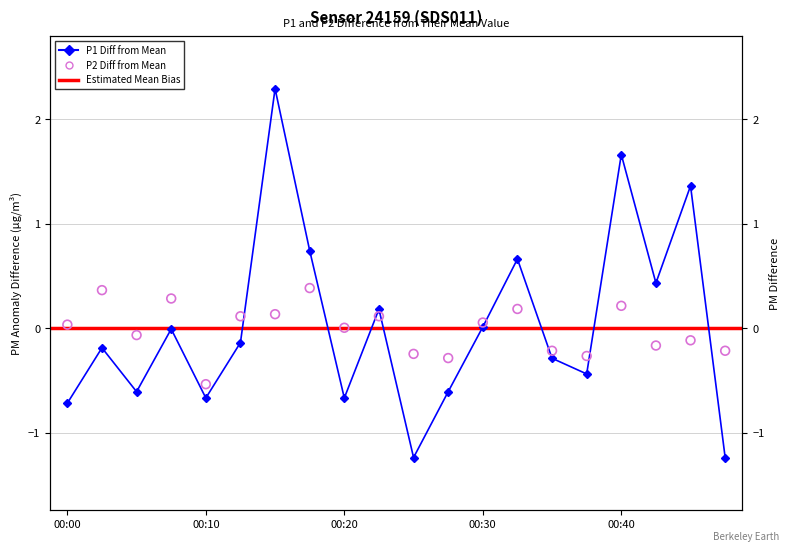

Which series contains the lowest Y value?

P1